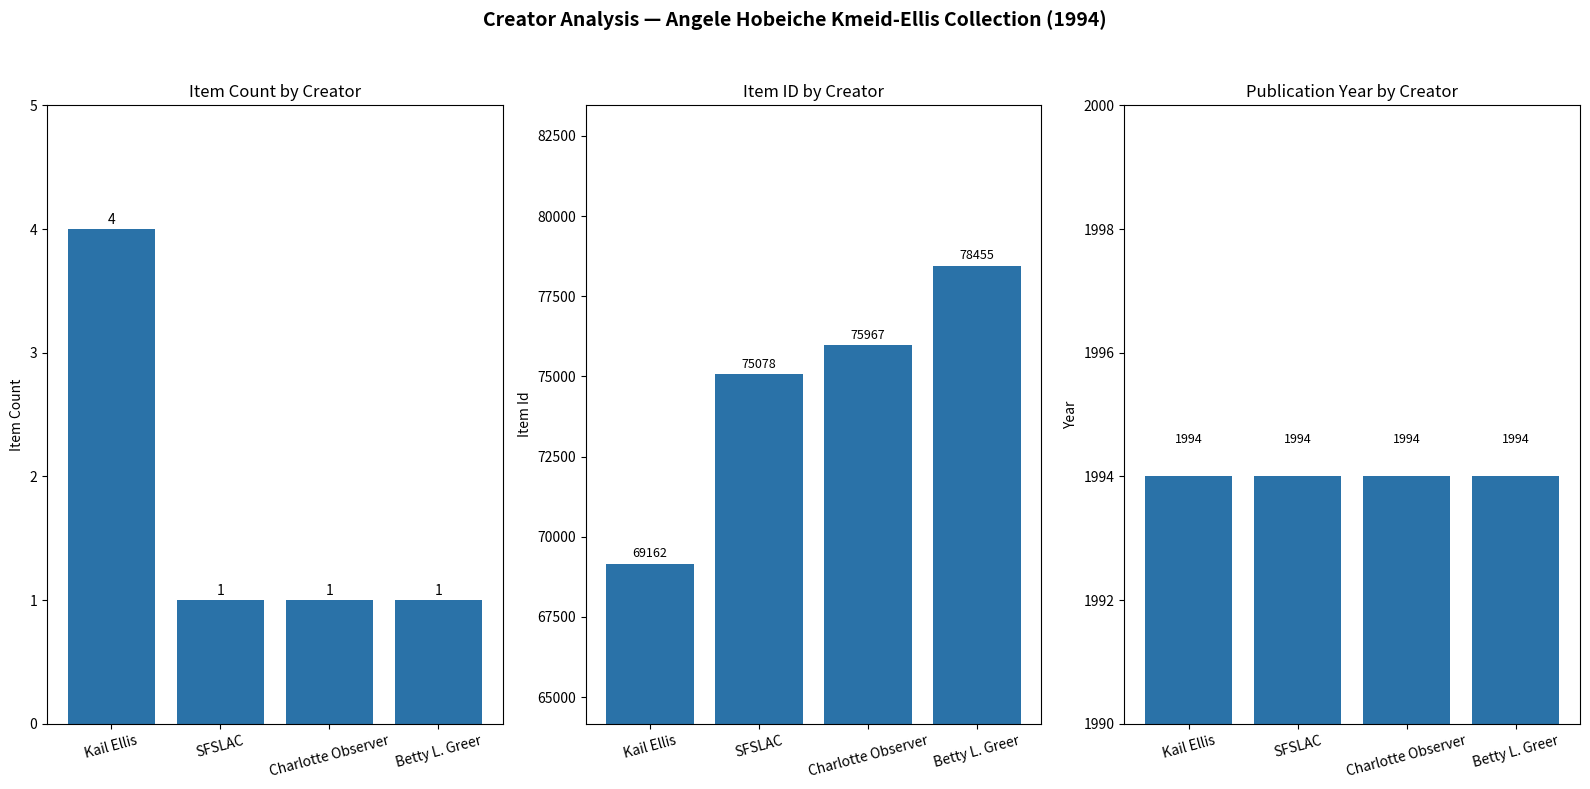

What value does the Item Count series have at Kail Ellis?

4